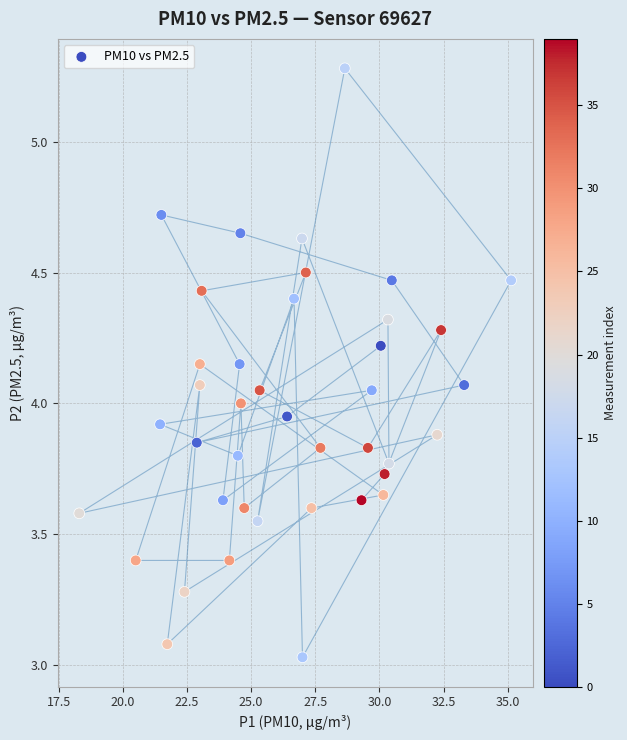

What is the range of X values (max minus min)?

16.8